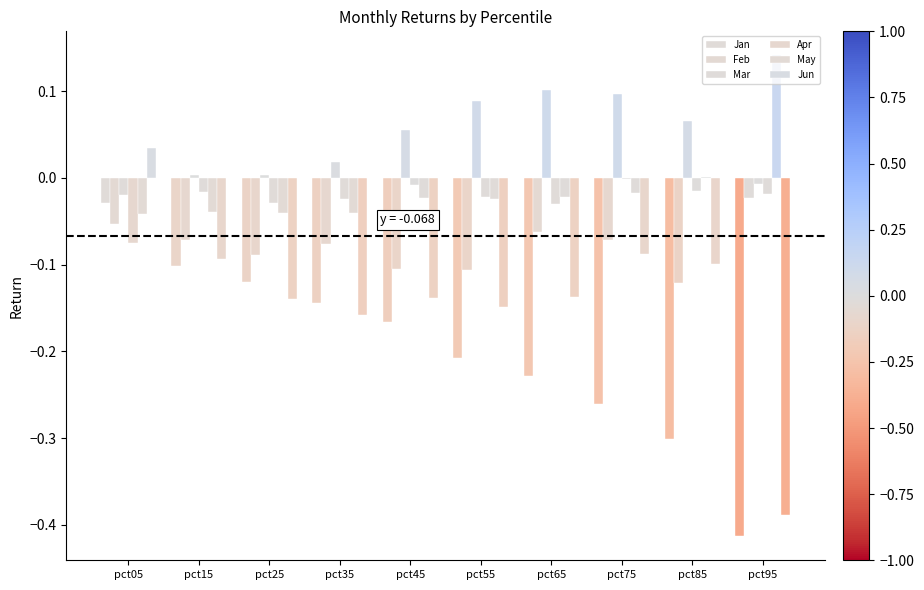

How many values in Jun are above zero?

1